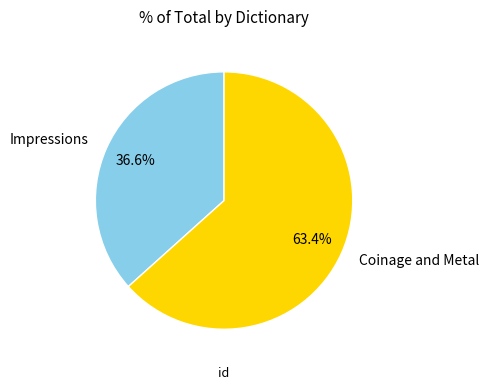

What is the smallest slice in the pie chart?

Impressions